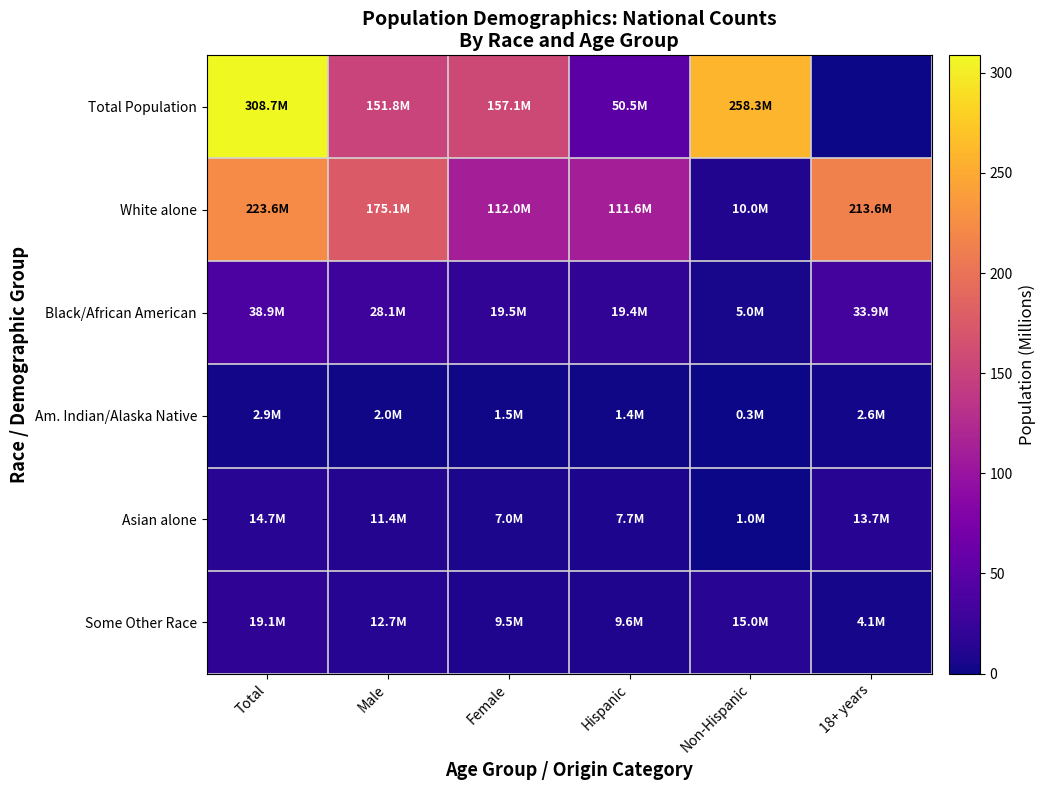

Reading right to left, extract all data points from this chart.

Total Population: 18+ years=0.0	Non-Hispanic=258.3	Hispanic=50.5	Female=157.1	Male=151.8	Total=308.7
White alone: 18+ years=213.6	Non-Hispanic=10.0	Hispanic=111.6	Female=112.0	Male=175.1	Total=223.6
Black/African American: 18+ years=33.9	Non-Hispanic=5.0	Hispanic=19.4	Female=19.5	Male=28.1	Total=38.9
Am. Indian/Alaska Native: 18+ years=2.6	Non-Hispanic=0.3	Hispanic=1.4	Female=1.5	Male=2.0	Total=2.9
Asian alone: 18+ years=13.7	Non-Hispanic=1.0	Hispanic=7.7	Female=7.0	Male=11.4	Total=14.7
Some Other Race: 18+ years=4.1	Non-Hispanic=15.0	Hispanic=9.6	Female=9.5	Male=12.7	Total=19.1